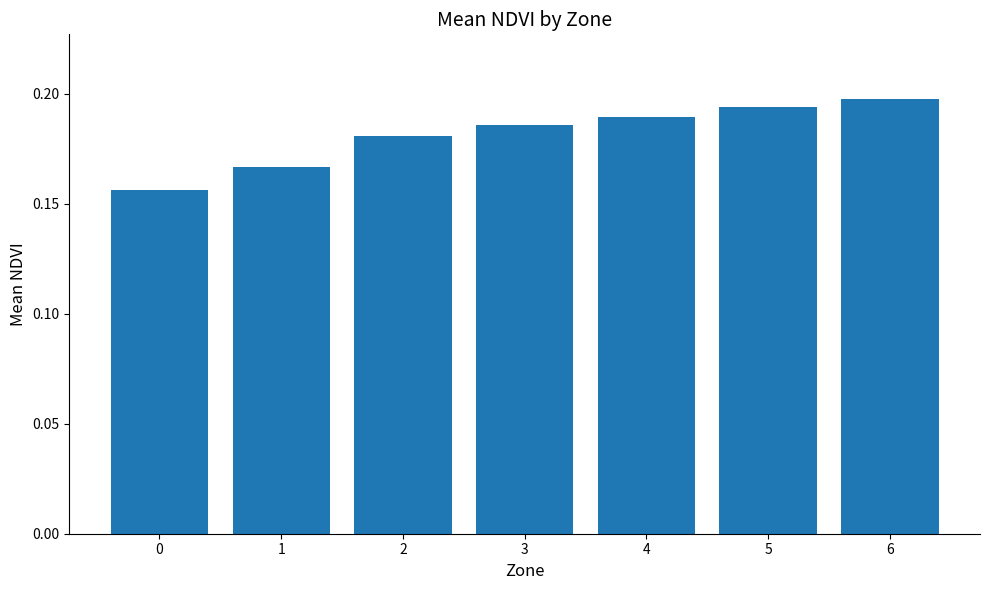

What is the sum of all values?

1.3